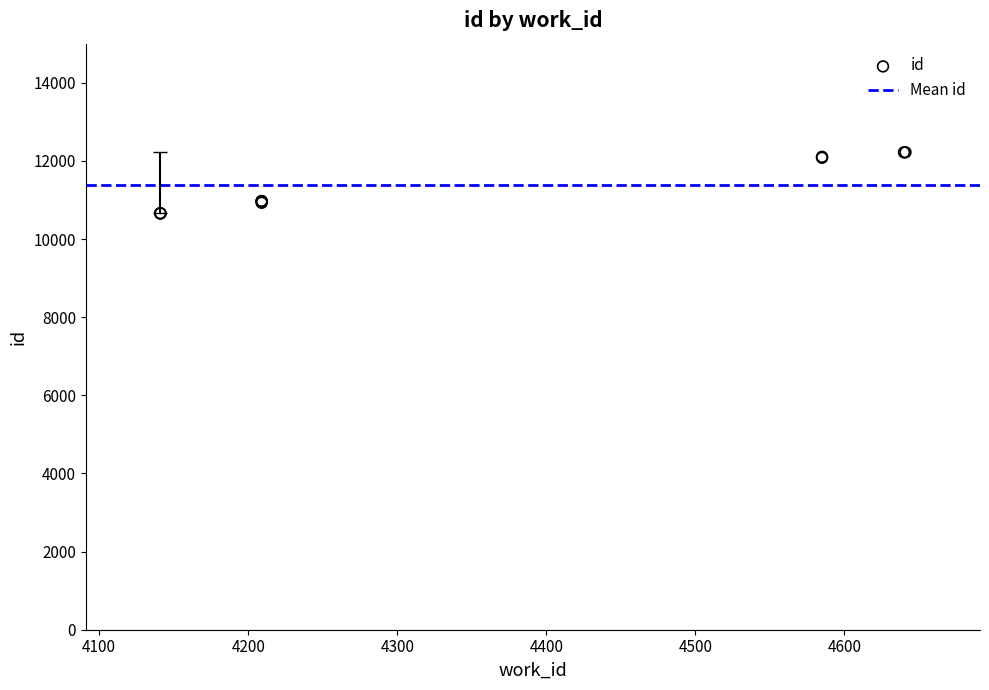

Between 4200 and 4400, which is larger?

4400